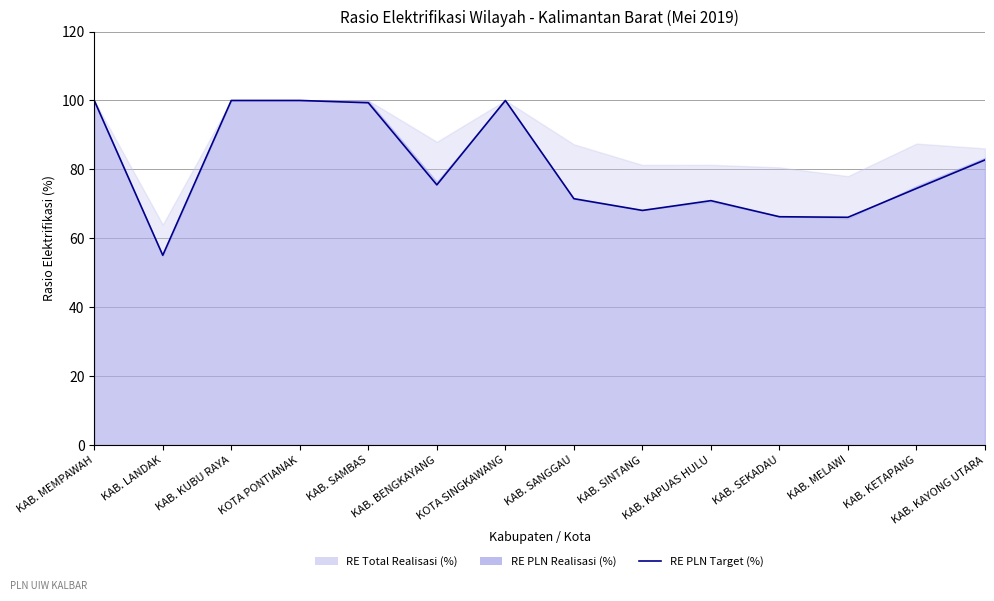

At which category does the data reach its first local valley?

KAB. LANDAK